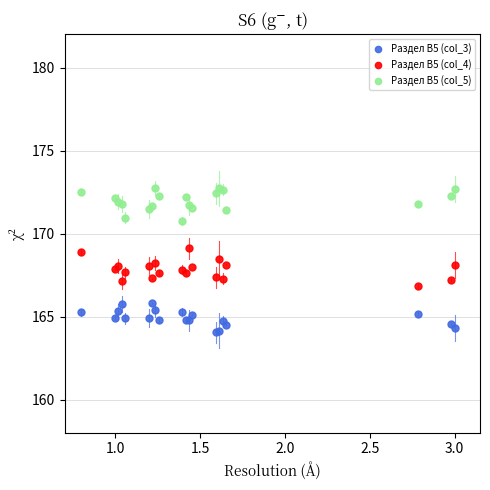

Which series contains the highest Y value?

Раздел В5 (col_5)